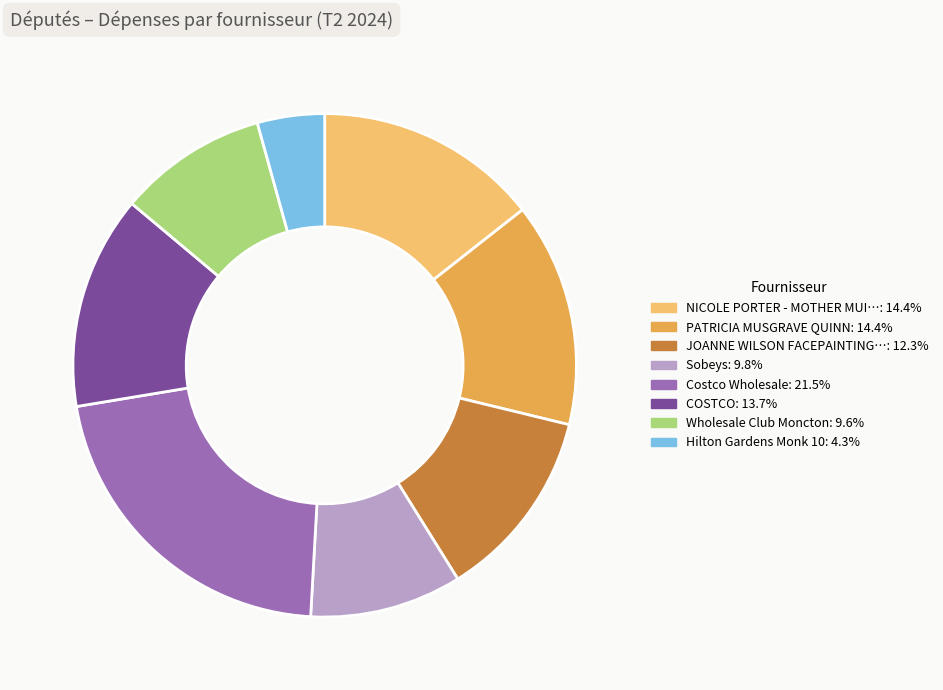

How many segments does this pie chart have?

8